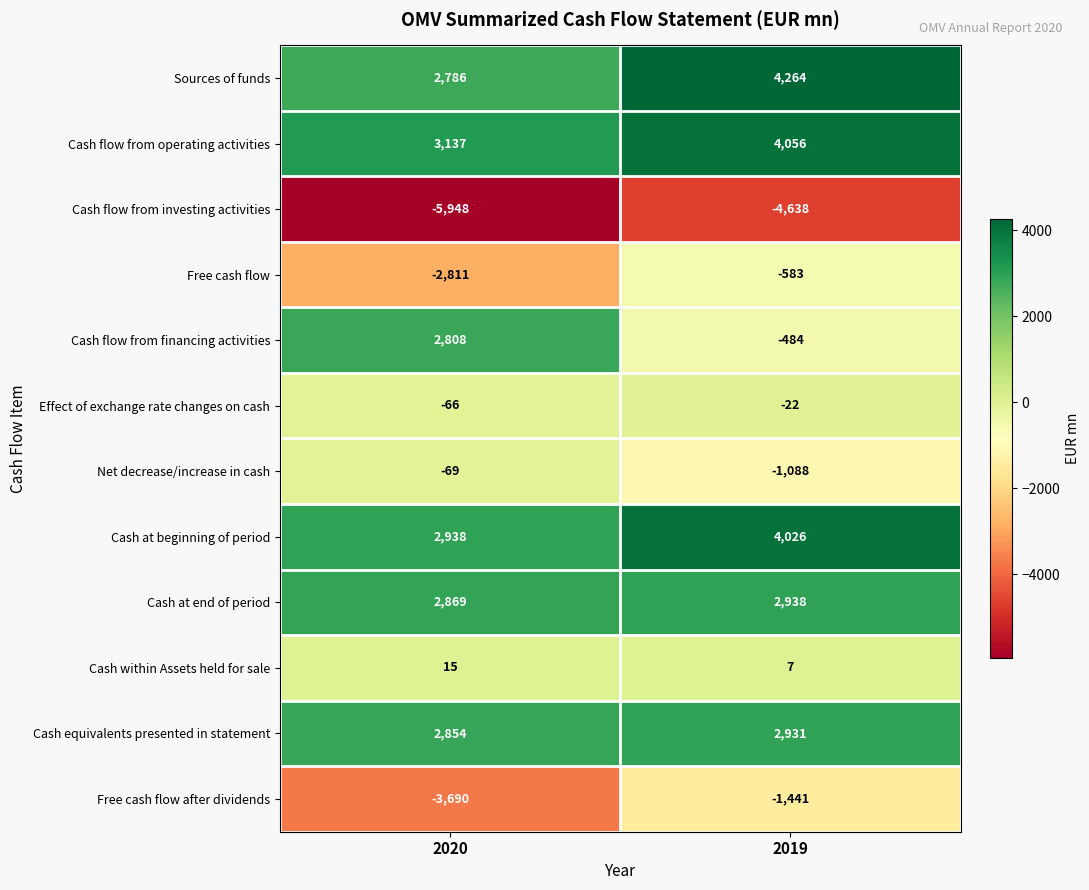

At which category is the sum across all series the highest?

2019